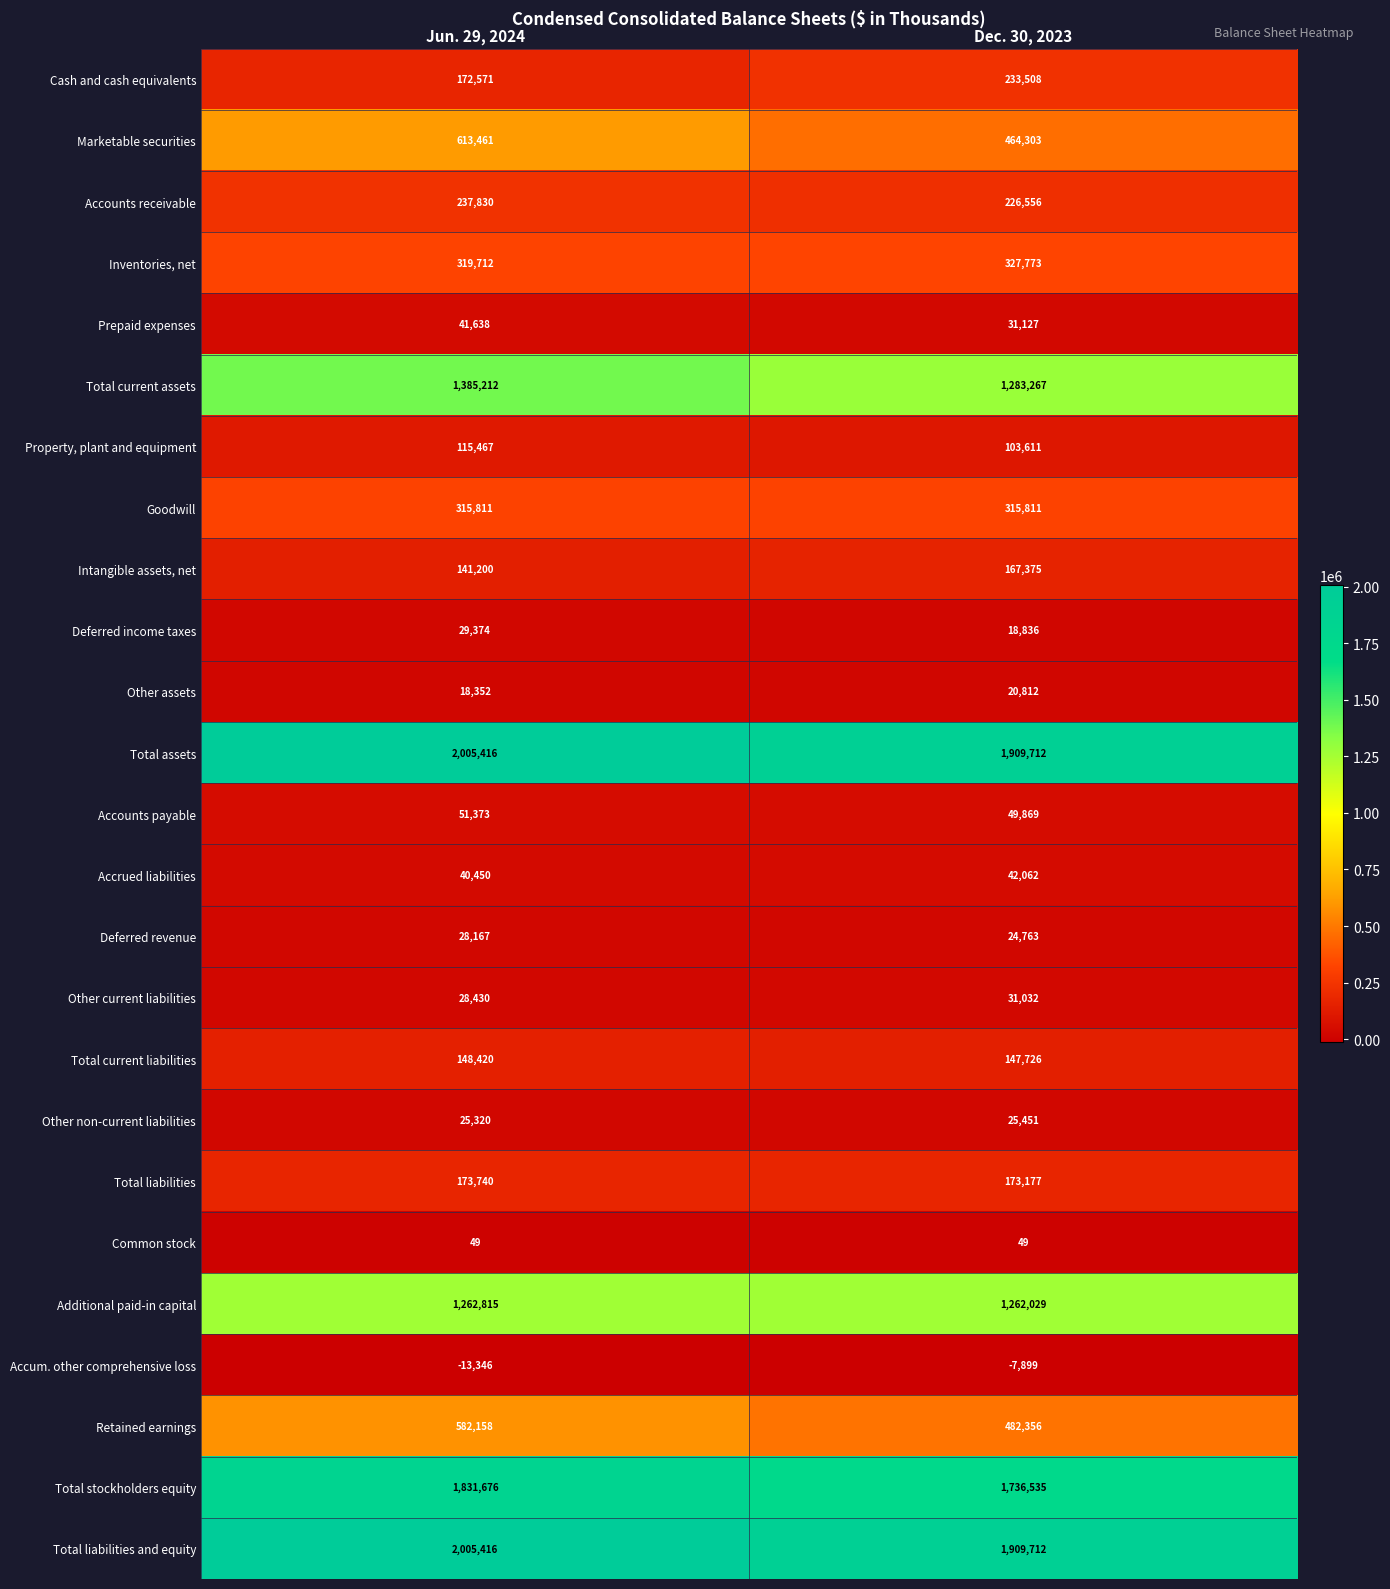

What is the total value across all series at Dec. 30, 2023?

10979553